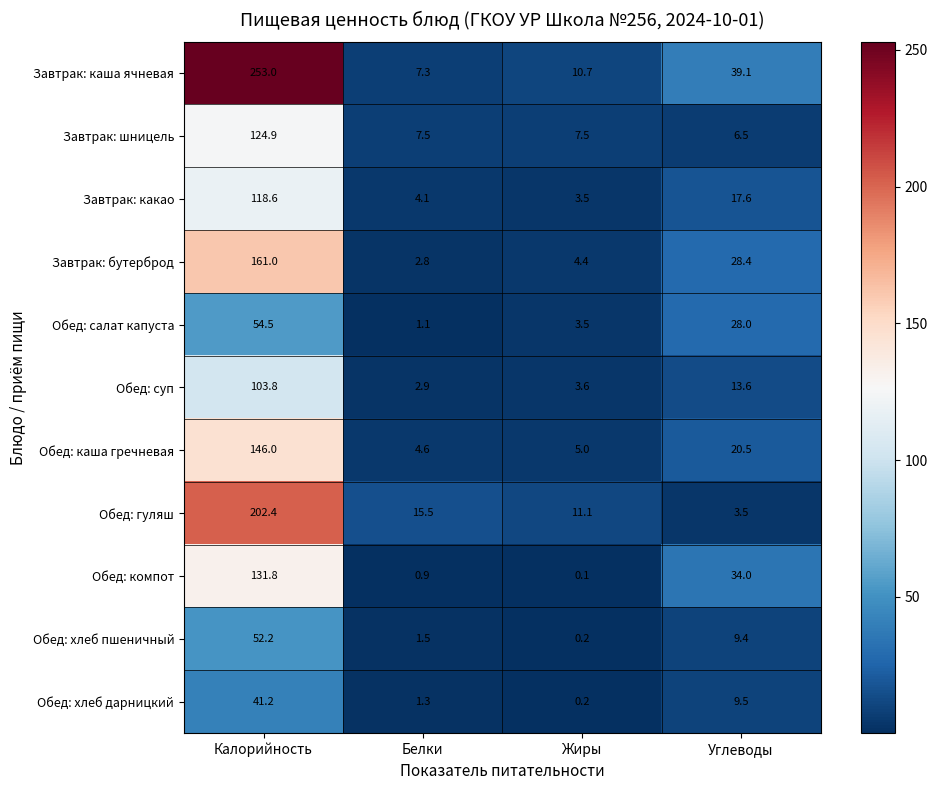

Which series has the largest total across all categories?

Завтрак: каша ячневая